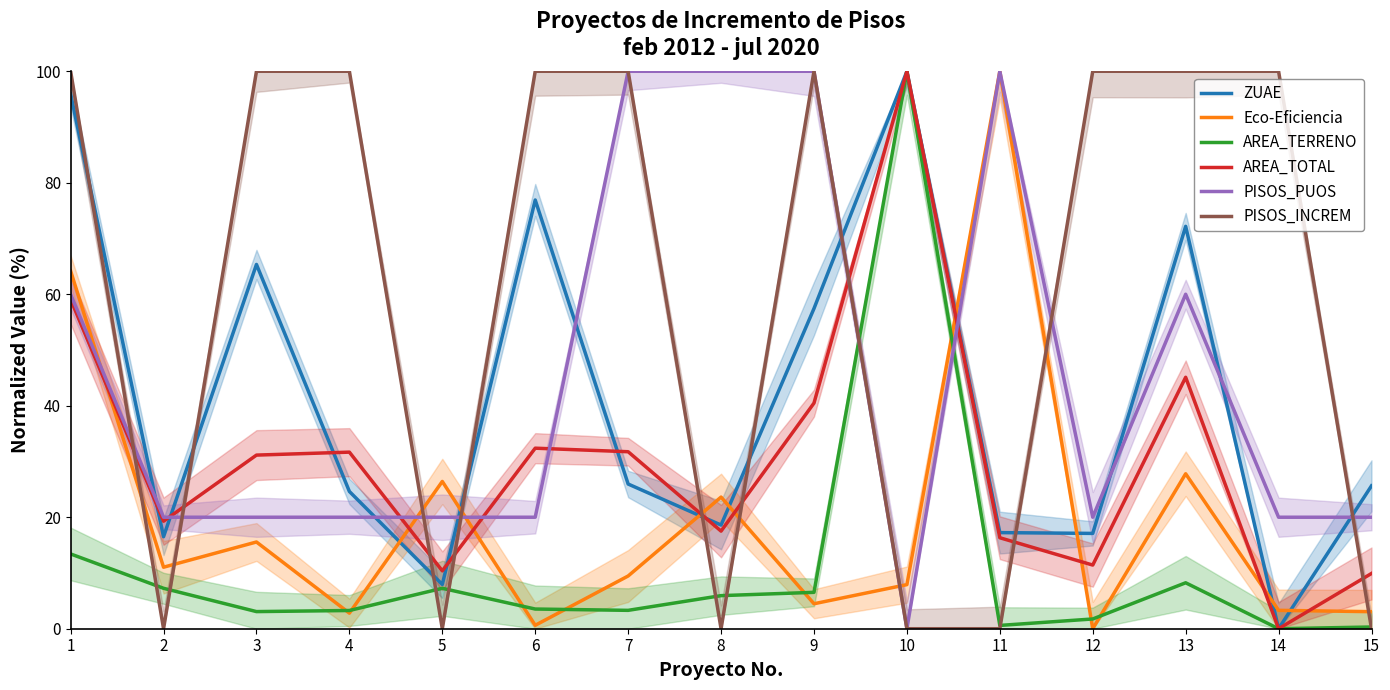

Is the value of AREA_TERRENO at 4 greater than the value of PISOS_INCREM at 1?

No